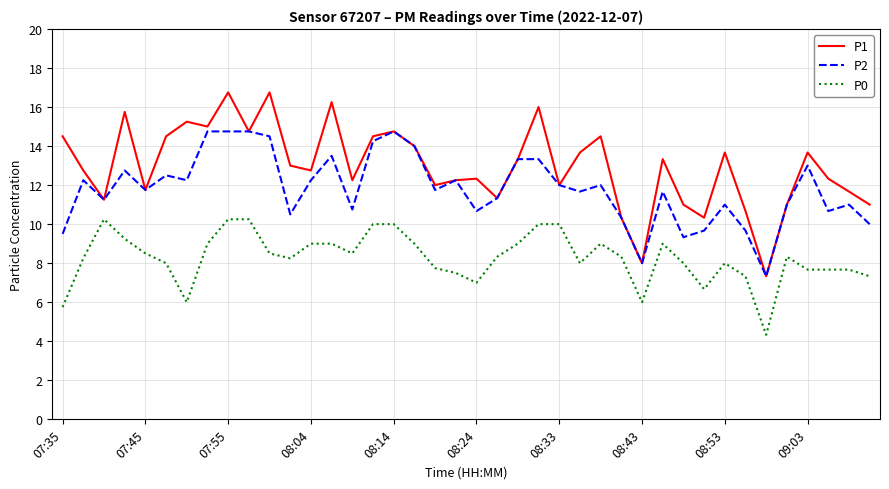

True or false: P0 and P2 cross at least once.

False